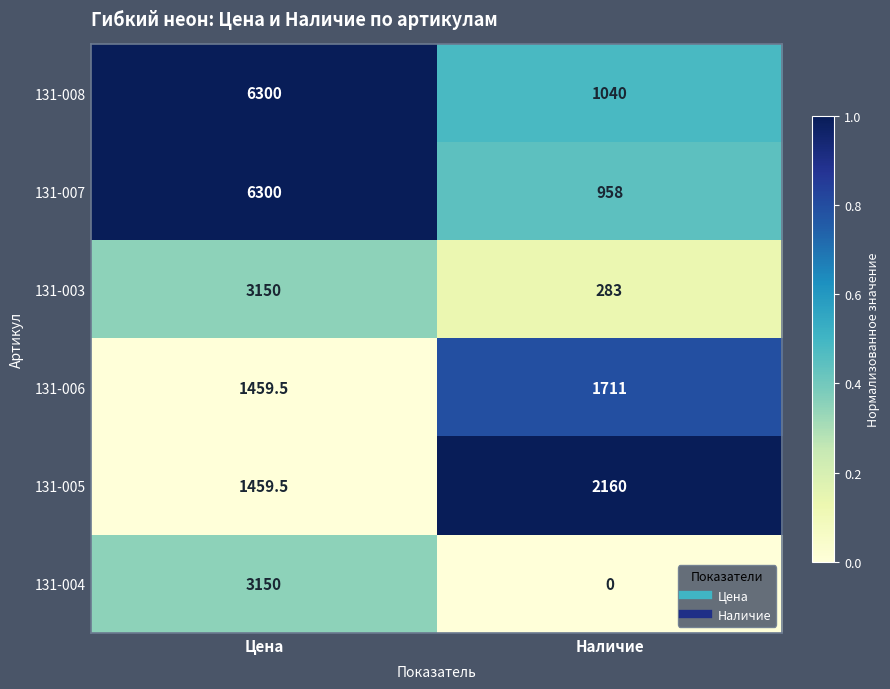

Reading right to left, list all the values displayed in this chart.

131-008: Наличие=1040.0	Цена=6300.0
131-007: Наличие=958.0	Цена=6300.0
131-003: Наличие=283.0	Цена=3150.0
131-006: Наличие=1711.0	Цена=1459.5
131-005: Наличие=2160.0	Цена=1459.5
131-004: Наличие=0.0	Цена=3150.0